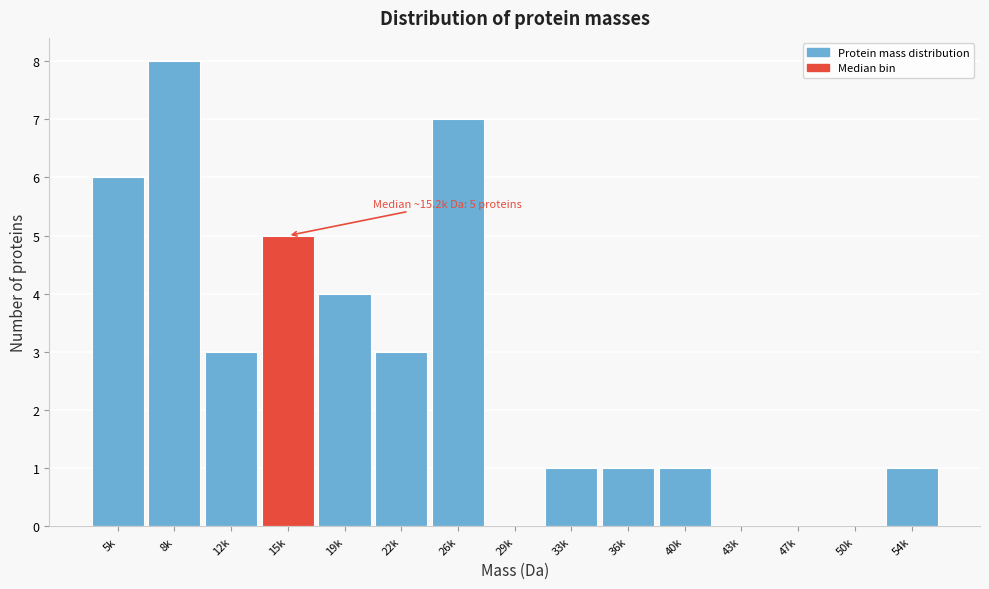

Reading right to left, what are all the values shown in this chart?

54k=1	50k=0	47k=0	43k=0	40k=1	36k=1	33k=1	29k=0	26k=7	22k=3	19k=4	15k=5	12k=3	8k=8	5k=6